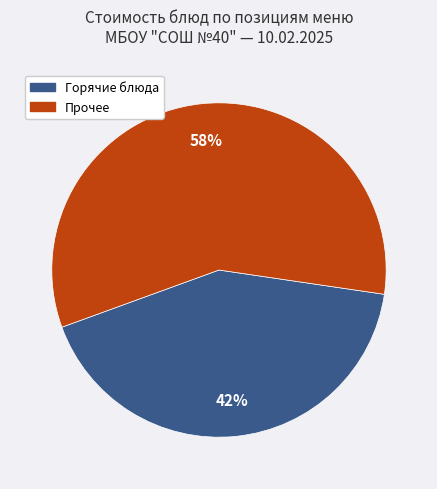

Count the number of slices in the pie.

2